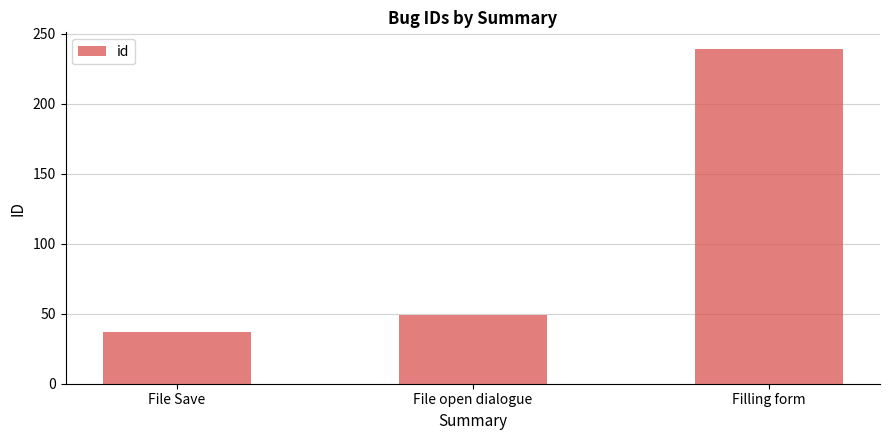

What position from the left is File open dialogue?

2